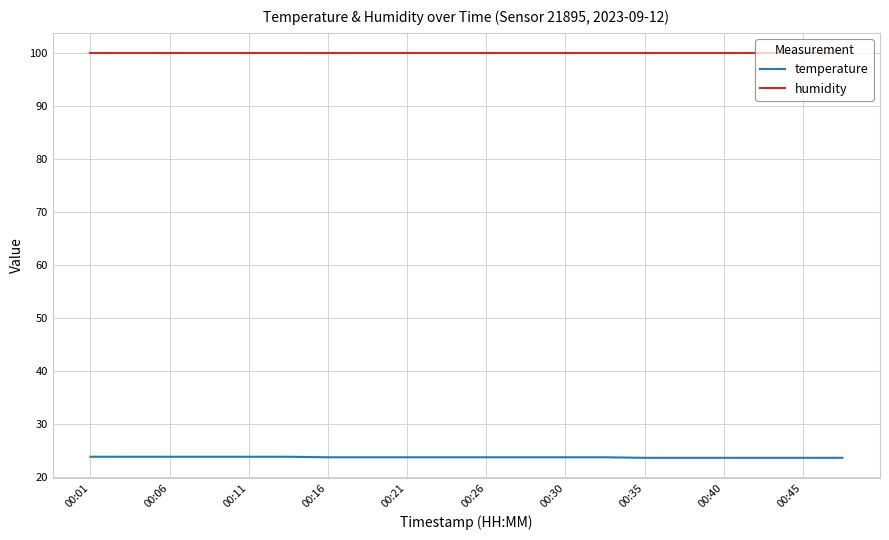

Which series has the largest total across all categories?

humidity